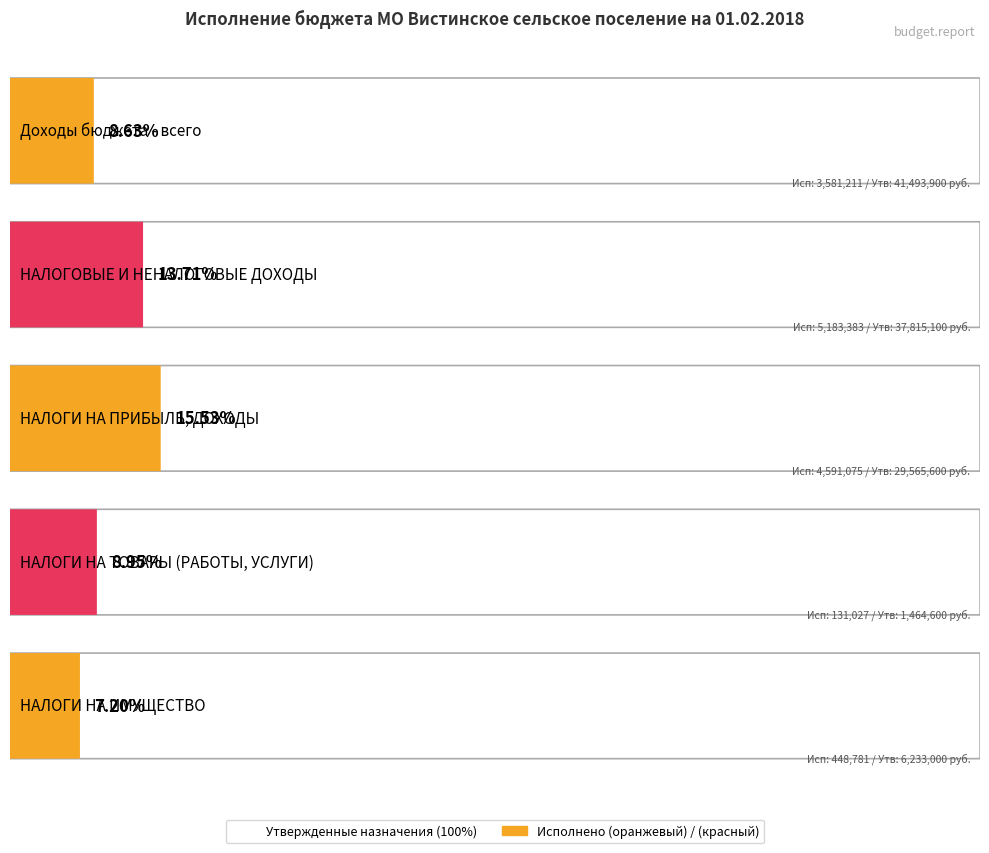

Between НАЛОГИ НА ИМУЩЕСТВО and НАЛОГИ НА ТОВАРЫ (РАБОТЫ, УСЛУГИ), which is larger?

НАЛОГИ НА ИМУЩЕСТВО